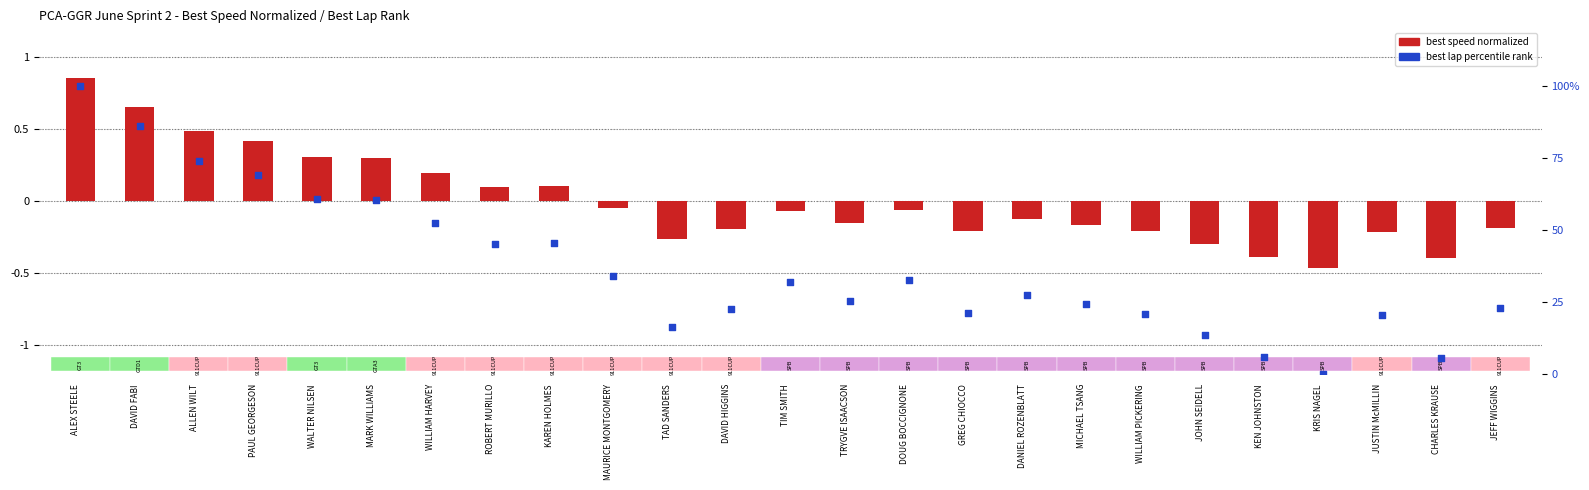

Is the value of best speed normalized at KAREN HOLMES greater than the value of best lap percentile rank at KEN JOHNSTON?

No